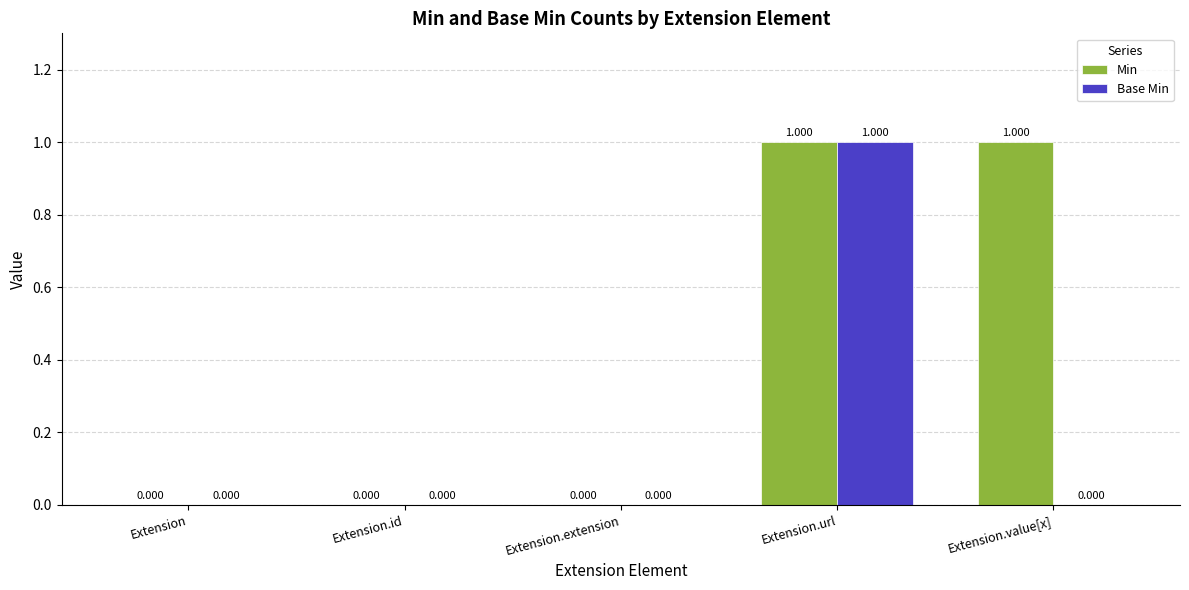

Does the chart contain stacked bars?

No